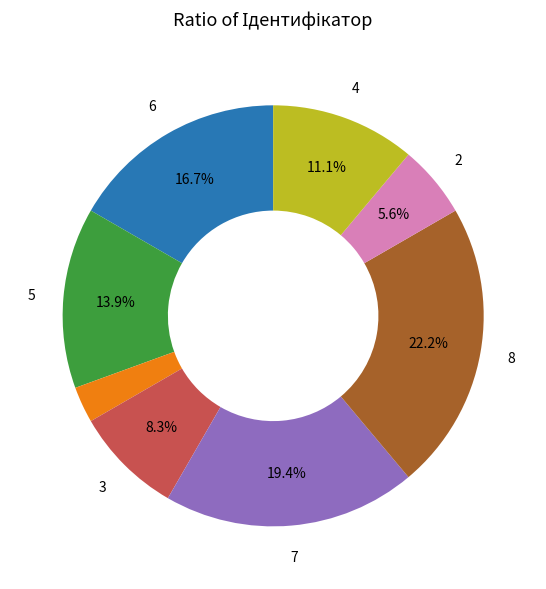

Does any single category account for the majority?

No